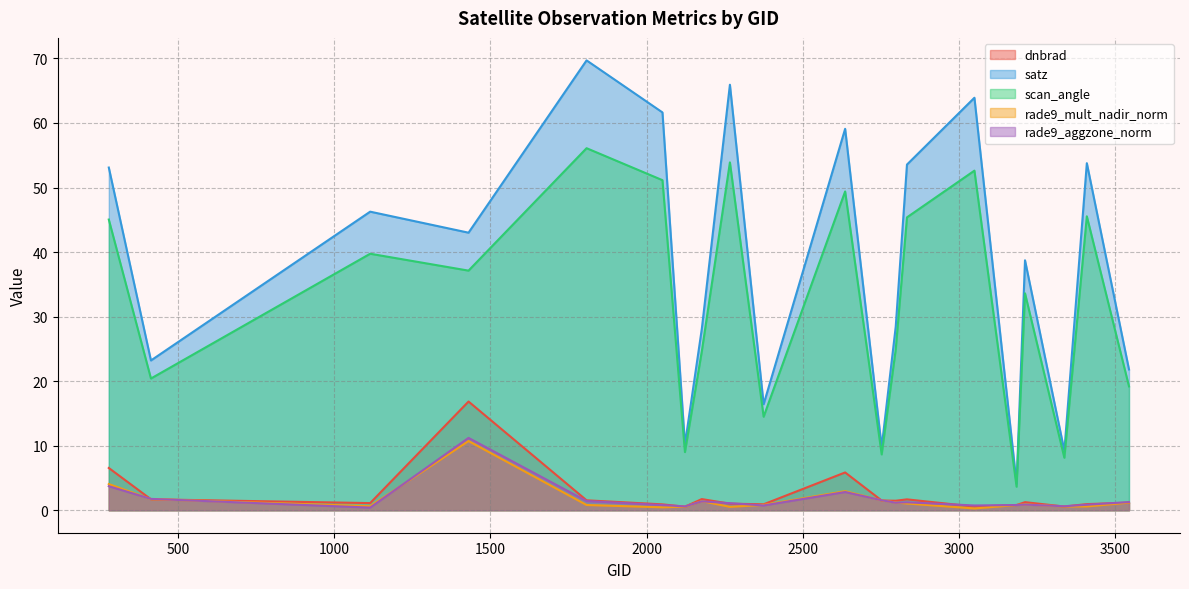

In rade9_aggzone_norm, how many points are lower than both neighbors (excluding endpoints)?

6